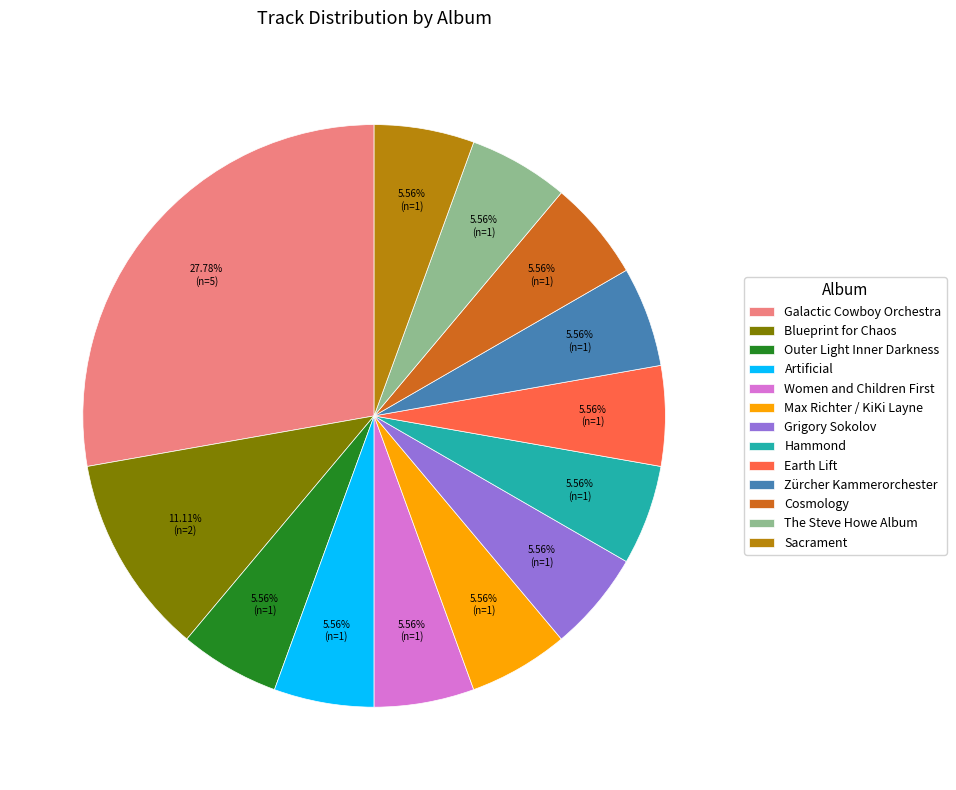

What is the largest slice in the pie chart?

Galactic Cowboy Orchestra